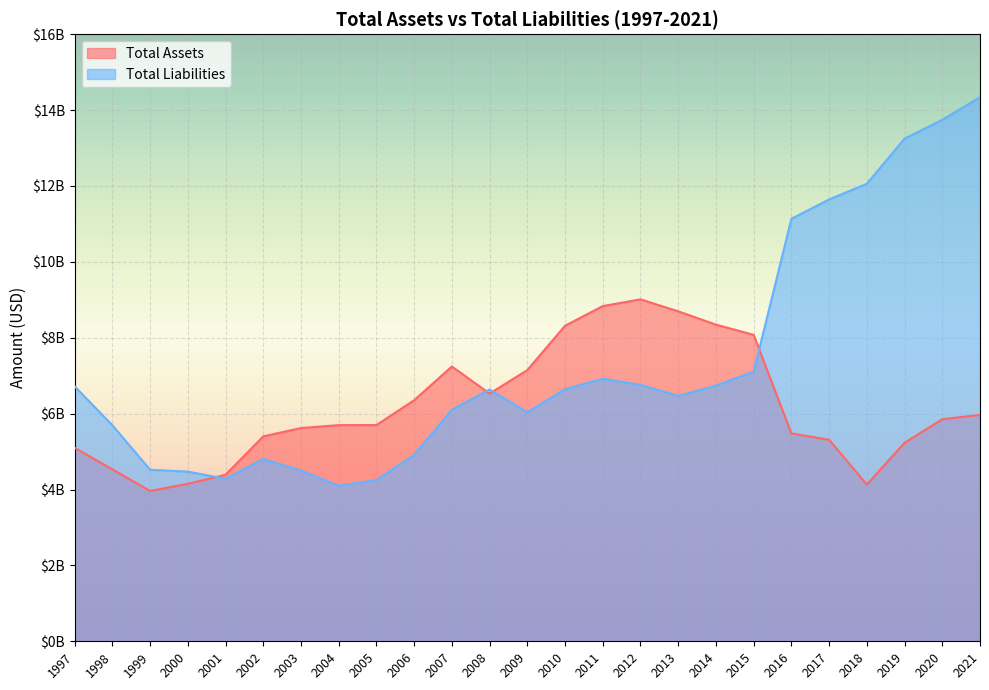

Reading left to right, what are all the values shown in this chart?

Total Assets: 5098000000	4531000000	3961000000	4149000000	4388000000	5400000000	5620000000	5696000000	5698000000	6353000000	7242000000	6527000000	7148000000	8316000000	8834000000	9011000000	8695000000	8345000000	8075000000	5478000000	5311000000	4130000000	5231000000	5852000000	5966000000
Total Liabilities: 6718000000	5694000000	4521000000	4471000000	4284000000	4806000000	4500000000	4101000000	4249000000	4916000000	6103000000	6635000000	6034000000	6647000000	6918000000	6758000000	6466000000	6741000000	7106000000	11134000000	11645000000	12056000000	13247000000	13743000000	14339000000